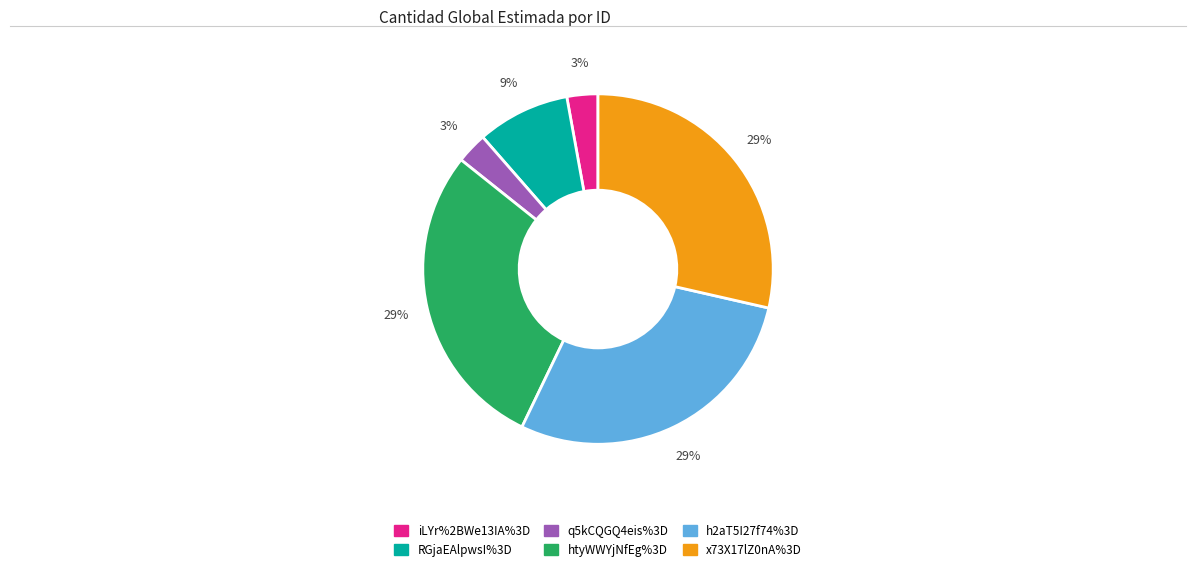

Combined, do iLYr%2BWe13IA%3D and x73X17lZ0nA%3D account for over 50%?

No